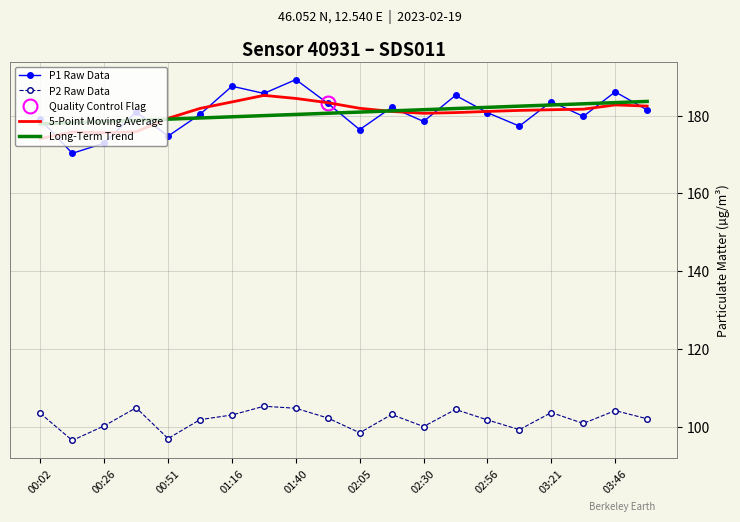

Is the value of P2 Raw Data at 00:51 greater than the value of 5-Point Moving Average at 02:05?

No